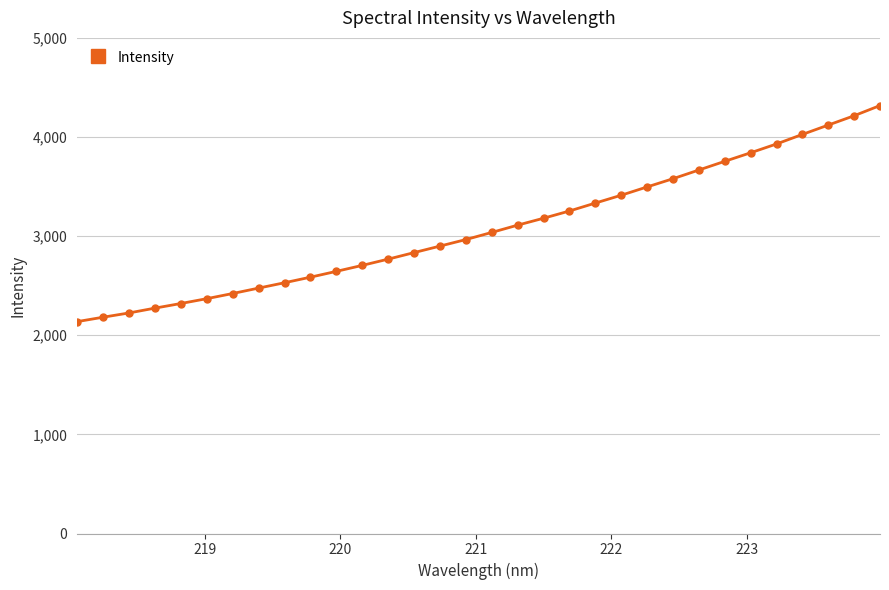

What is the difference between the maximum and minimum values?

2179.8